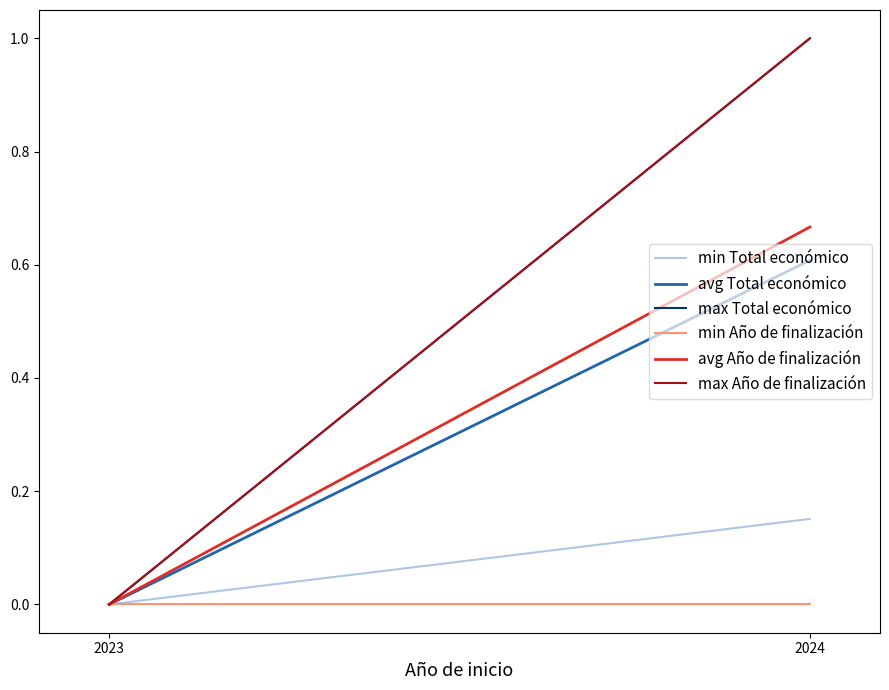

Reading left to right, transcribe all the data shown in this chart.

min Total económico: 0.0	0.2
avg Total económico: 0.0	0.6
max Total económico: 0.0	1.0
min Año de finalización: 0.0	0.0
avg Año de finalización: 0.0	0.7
max Año de finalización: 0.0	1.0